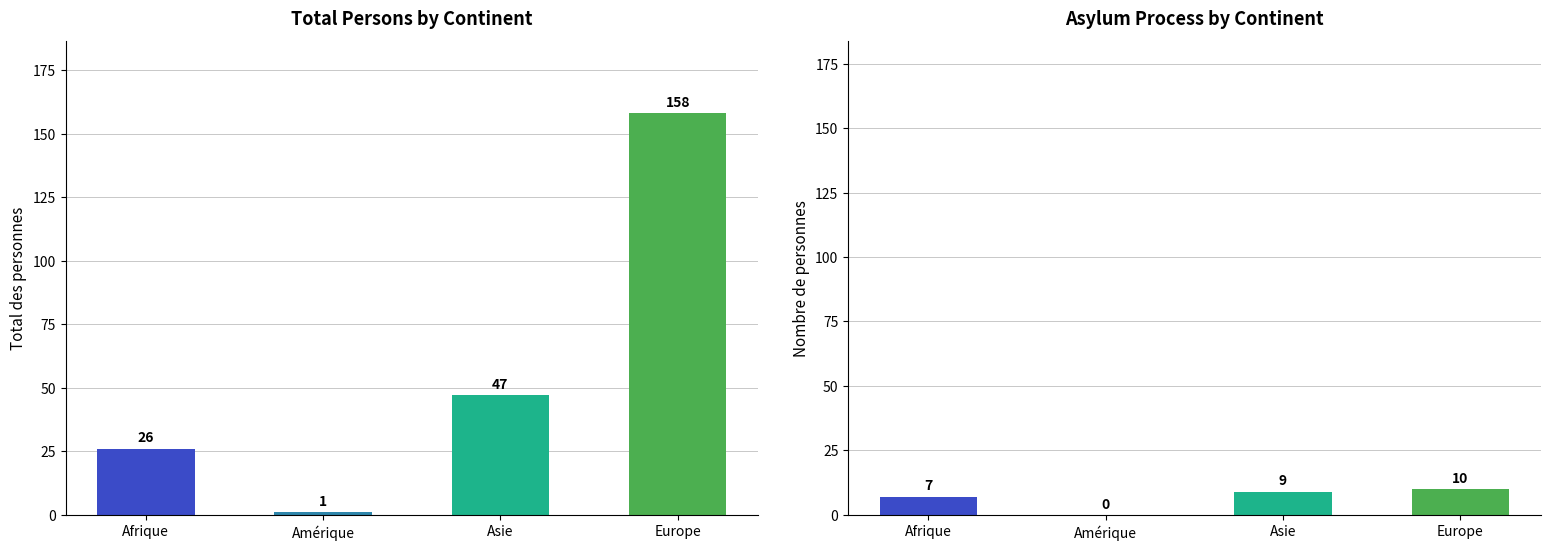

At which category is the sum across all series the highest?

Europe